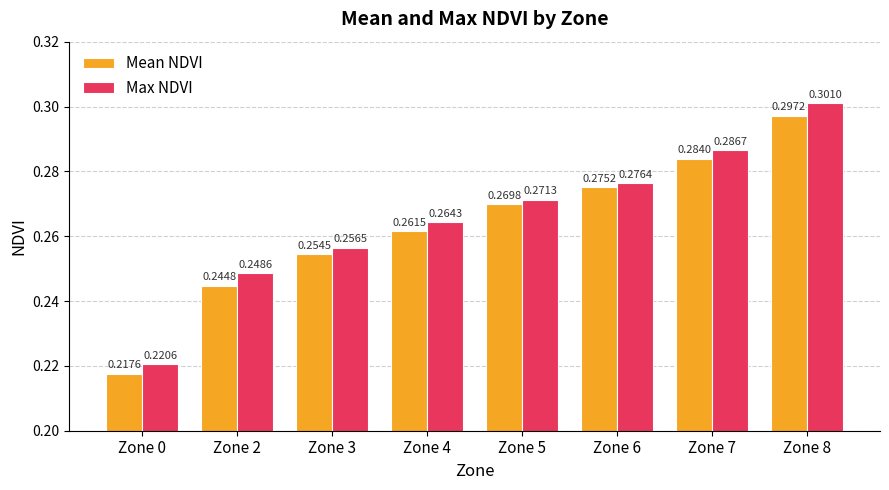

List the labels in order of Mean NDVI value, smallest first.

Zone 0, Zone 2, Zone 3, Zone 4, Zone 5, Zone 6, Zone 7, Zone 8